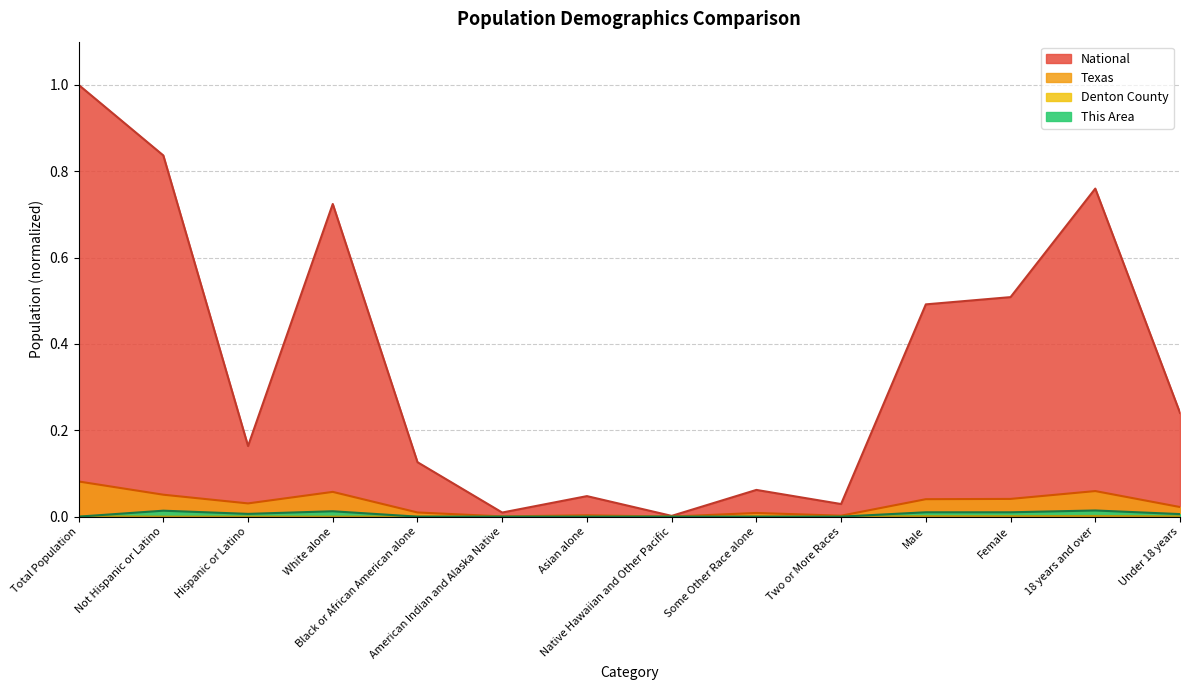

In Texas, how many points are higher than both neighbors (excluding endpoints)?

4